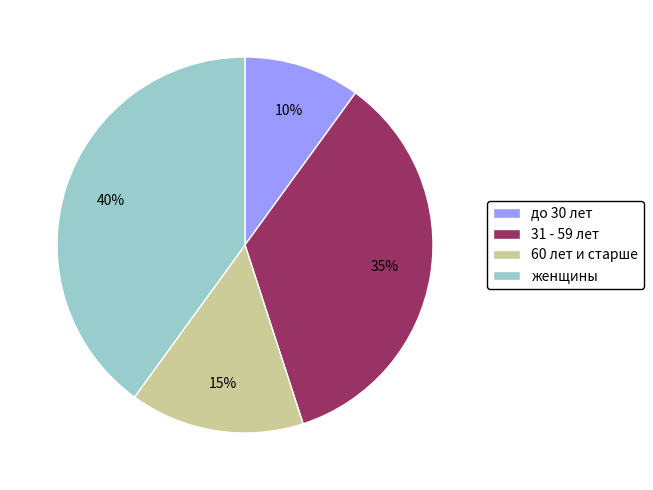

To the nearest percent, what is the difference between the largest and smallest slice percentages?

30%